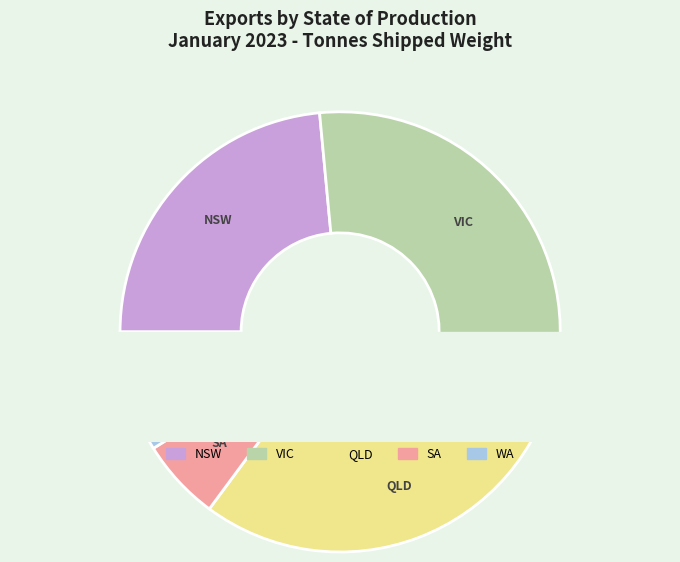

Does WA Lamb represent more than half of the total?

No